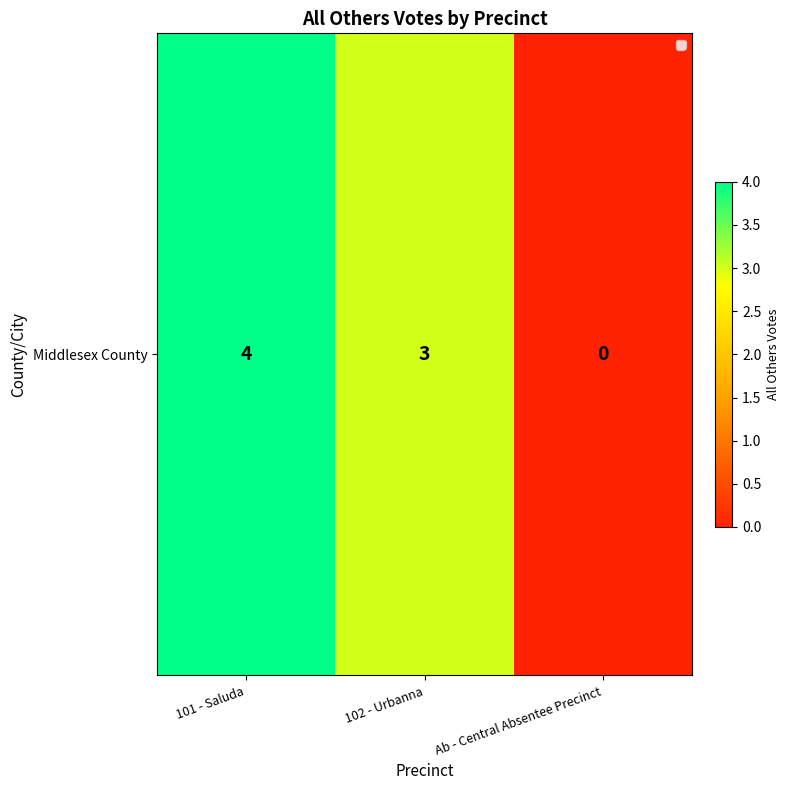

The value at Ab - Central Absentee Precinct is -1. True or false?

False